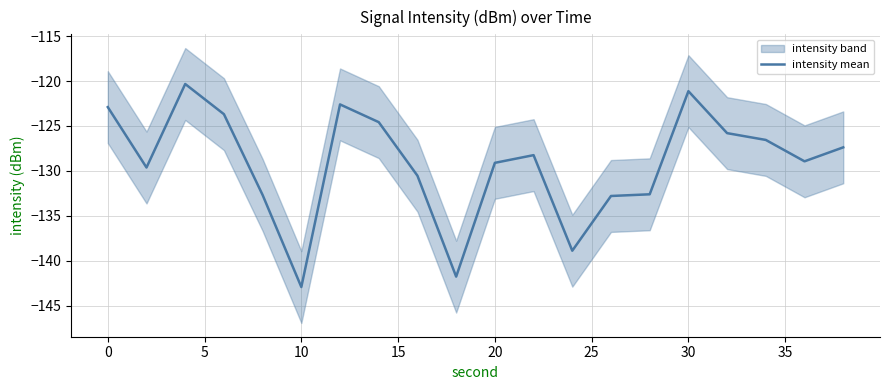

What is the highest value of the intensity mean series?

-120.3